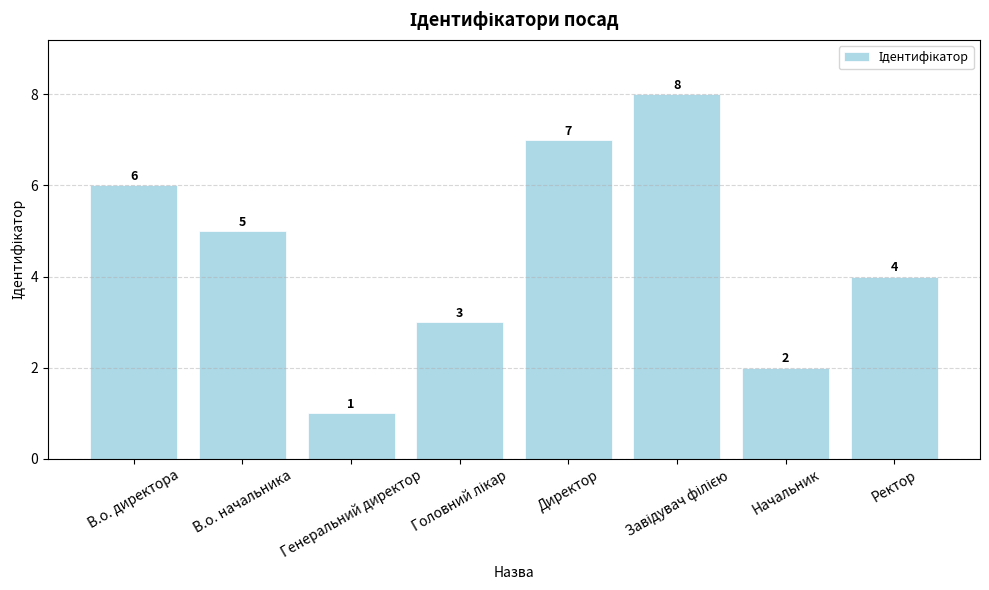

Which has a higher value, Ректор or В.о. директора?

В.о. директора